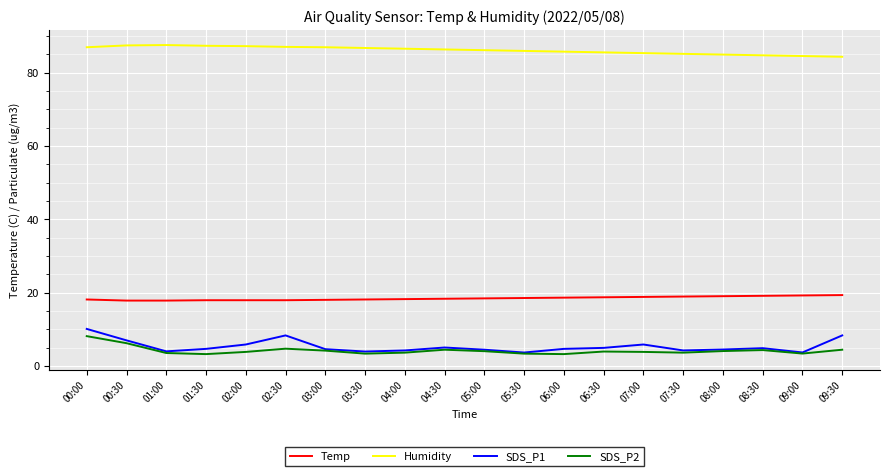

True or false: Humidity and SDS_P1 intersect in this chart.

False